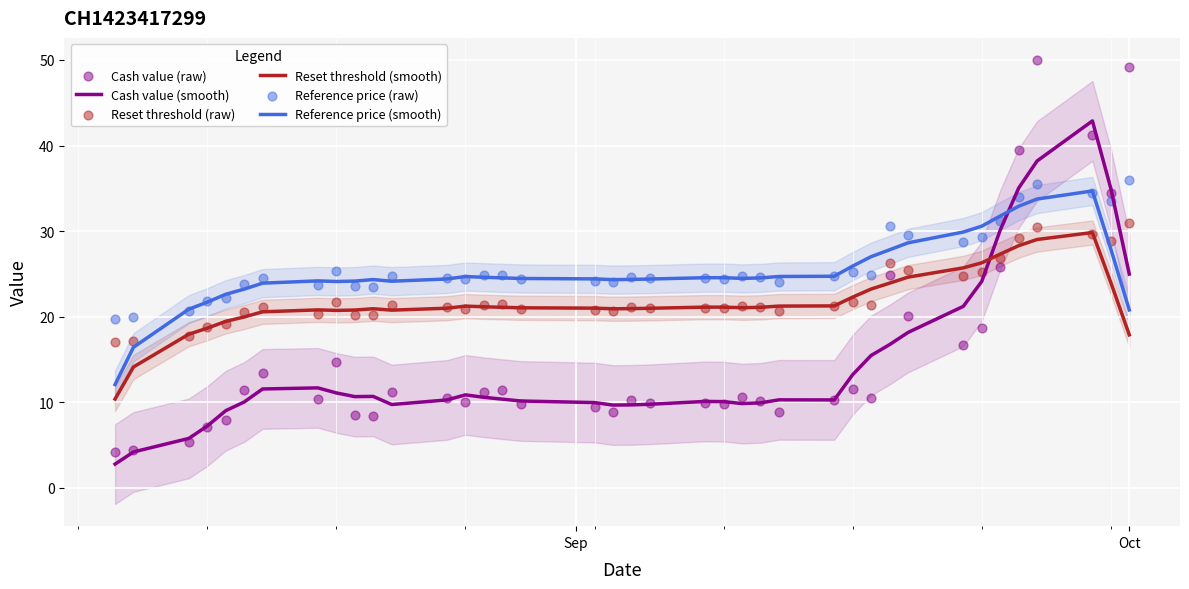

Which series reaches the minimum Y coordinate?

Cash value (smooth)